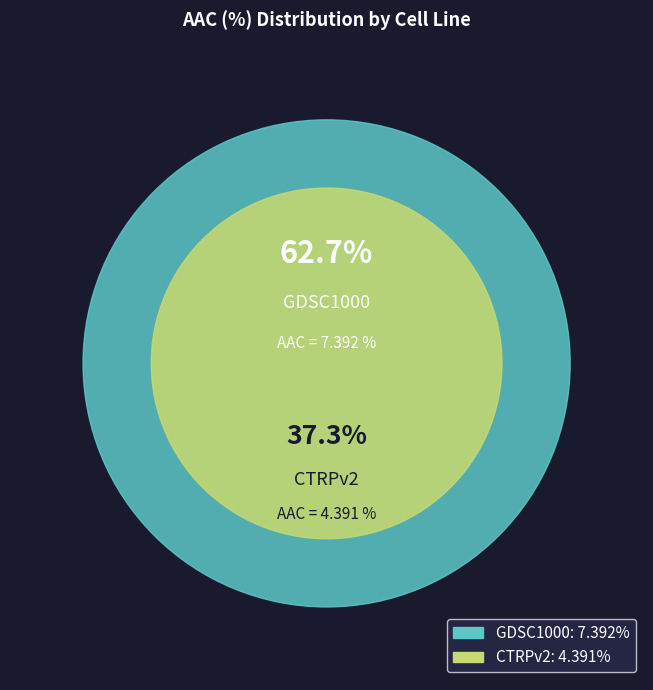

To the nearest percent, what is the difference between the GDSC1000 and CTRPv2 slice percentages?

25%